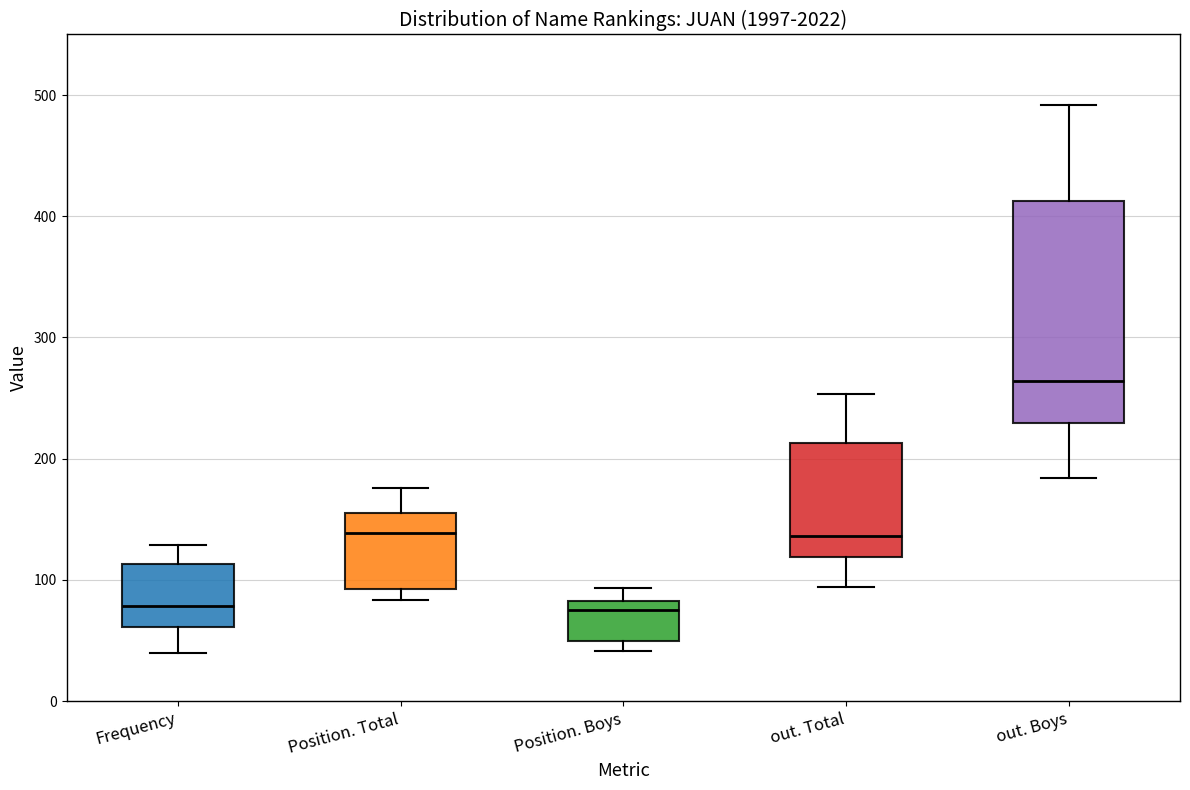

Reading left to right, transcribe this box plot: for each box, give where its median line is, the range the box spans, and where its two whiskers end, as read against the y-axis. The values are not printed on the chart, so give them approximately, as read against the axis.

Frequency: median 80, box 60 to 110, whiskers 40 to 130
Position. Total: median 140, box 90 to 150, whiskers 80 to 180
Position. Boys: median 80 (just below the box's upper edge), box 50 to 80, whiskers 40 to 90
out. Total: median 140, box 120 to 210, whiskers 90 to 250
out. Boys: median 260, box 230 to 410, whiskers 180 to 490